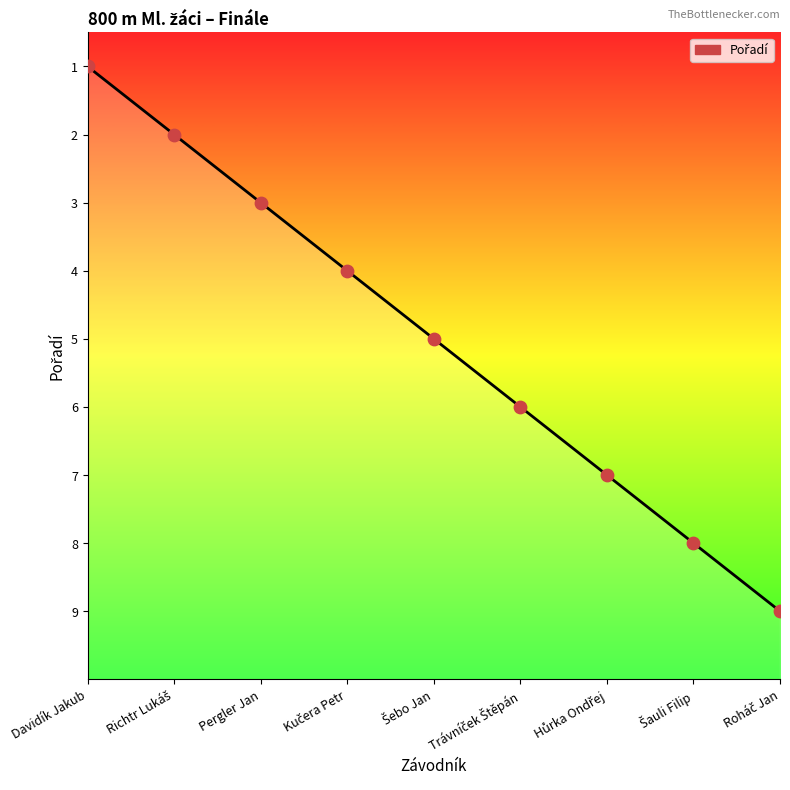

Is this an area chart (filled region under the line)?

Yes